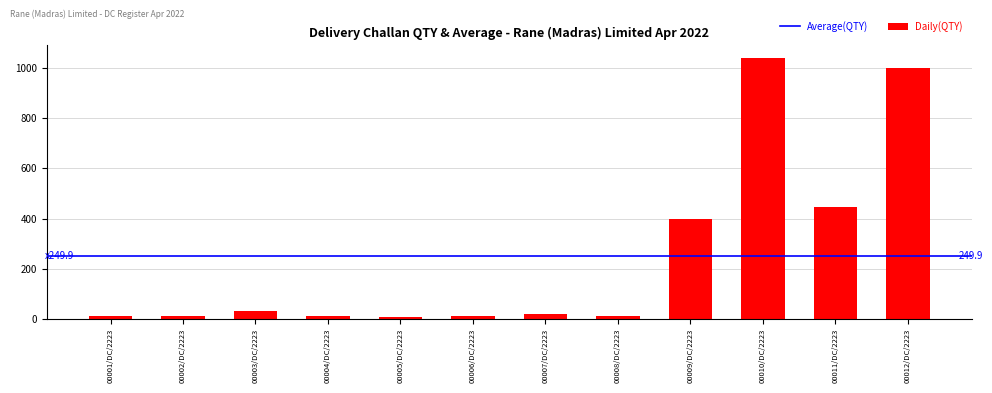

What is the maximum value shown in the chart?

1040